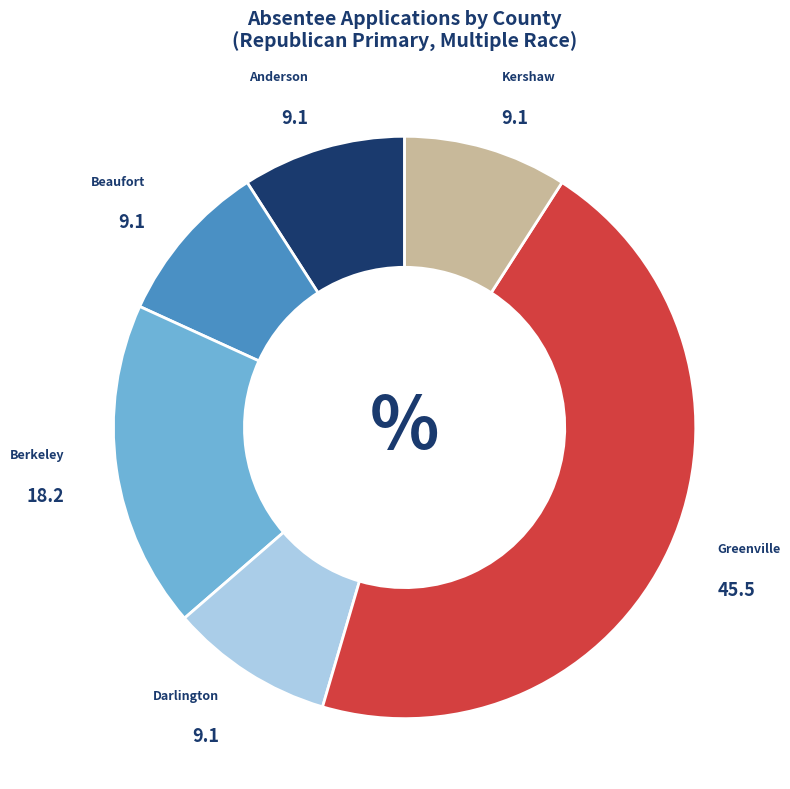

Is there any slice that represents more than half of the pie?

No